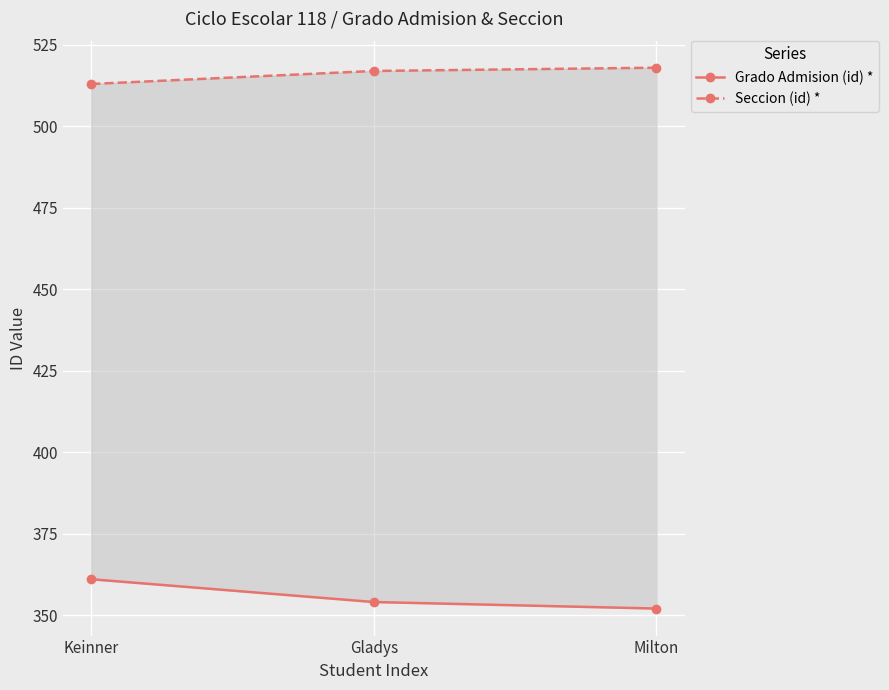

What is the difference between the maximum and second lowest values in the Grado Admision (id) * series?

7